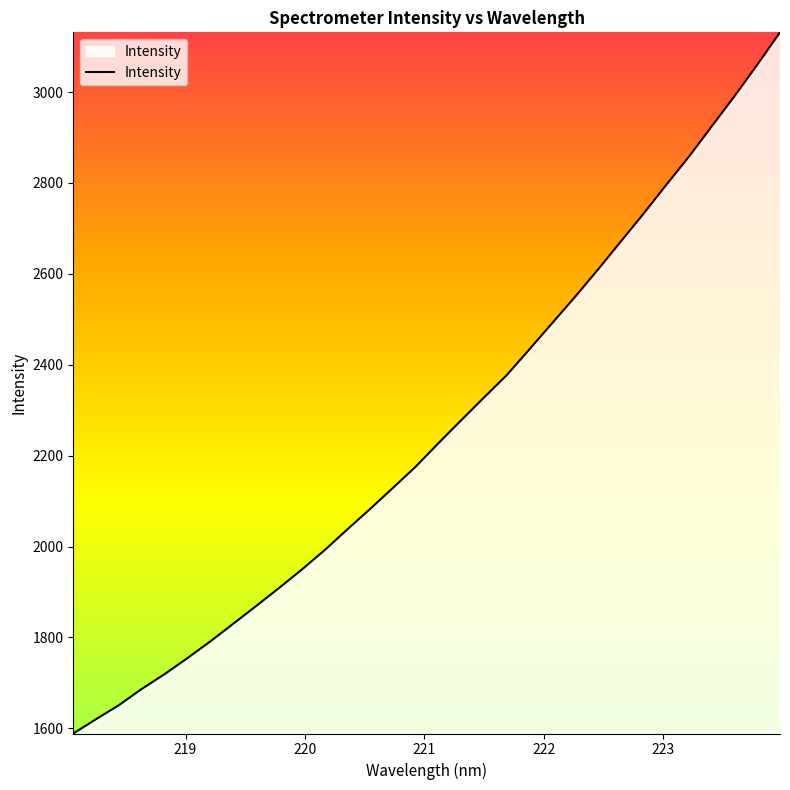

What is the greatest value displayed?

3131.4